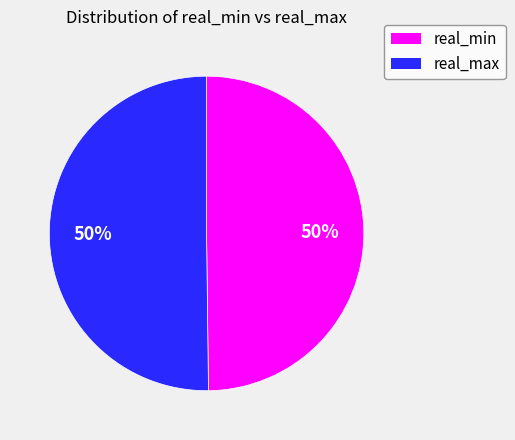

Is it true that real_max is 57% of the pie?

False